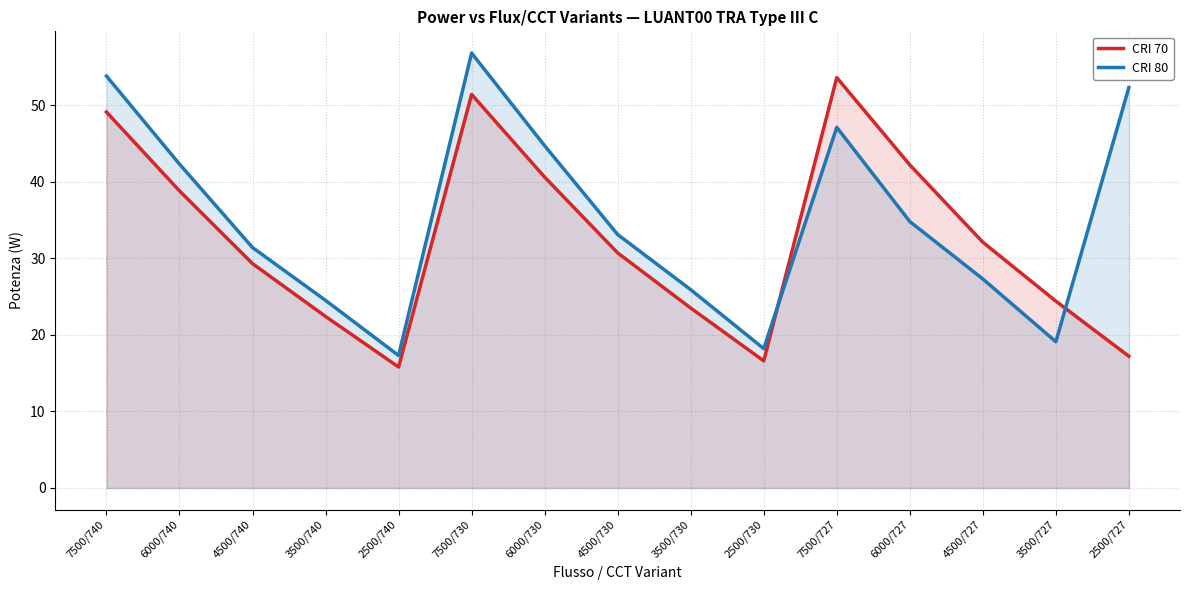

Reading left to right, list all the values displayed in this chart.

CRI 70: 49.1	38.8	29.3	22.4	15.8	51.4	40.6	30.7	23.5	16.6	53.6	42.2	32.1	24.4	17.2
CRI 80: 53.8	42.3	31.4	24.5	17.3	56.8	44.7	33.1	25.9	18.2	47.1	34.8	27.3	19.1	52.3